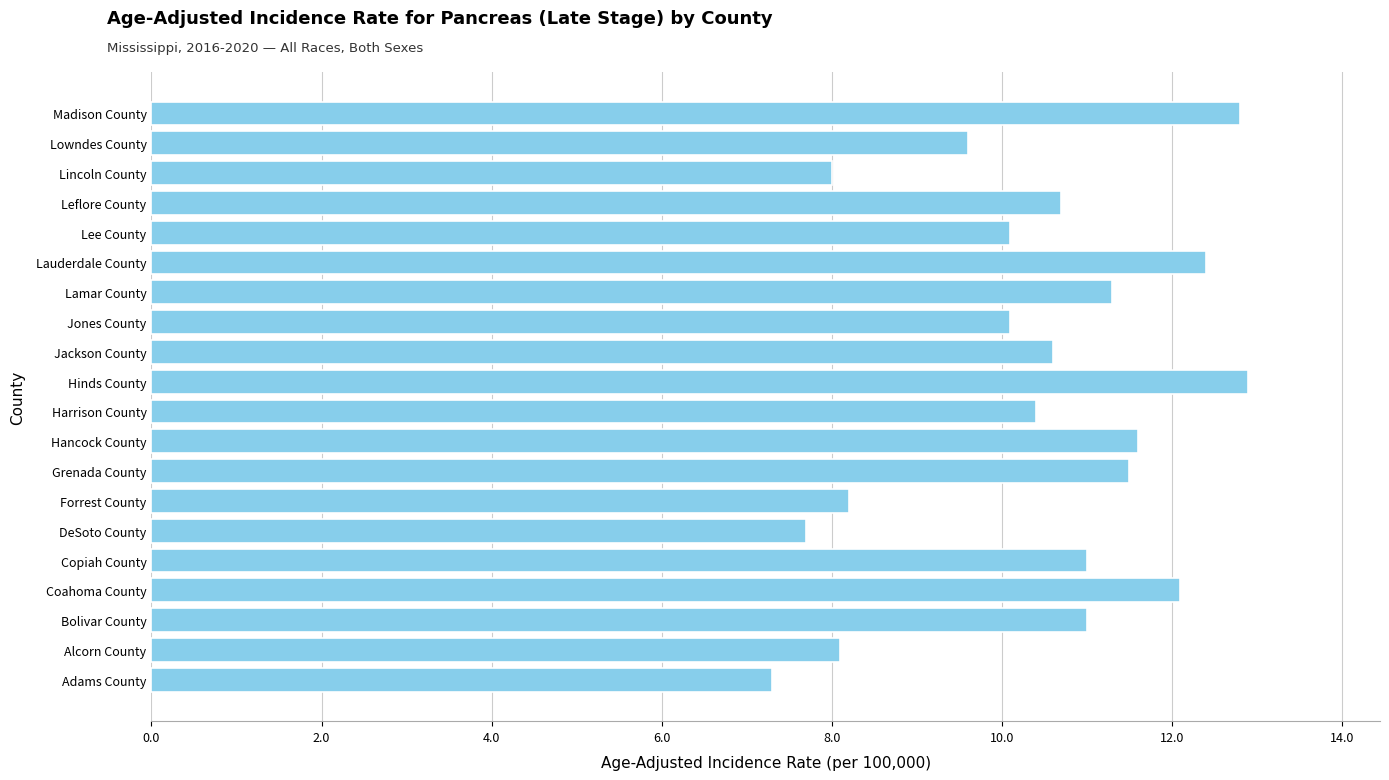

True or false: the data shows 11.0 at Alcorn County.

False